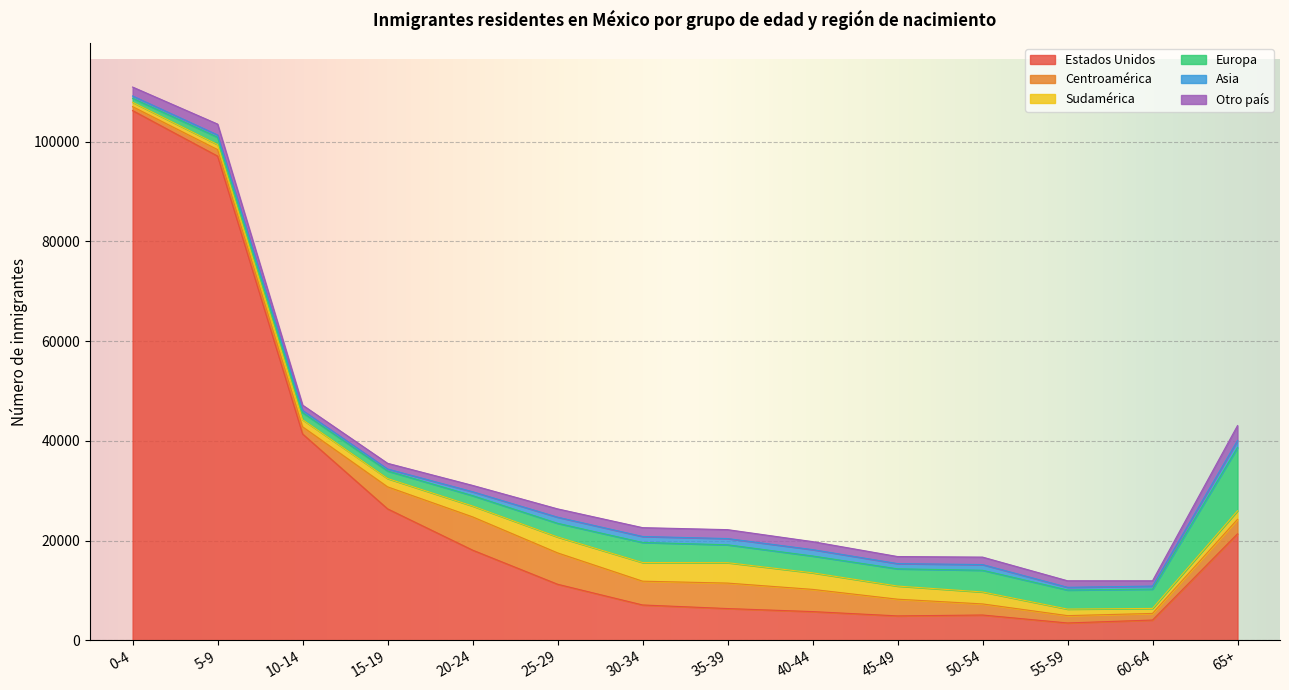

Is the value of Centroamérica at 65+ greater than the value of Estados Unidos at 45-49?

No